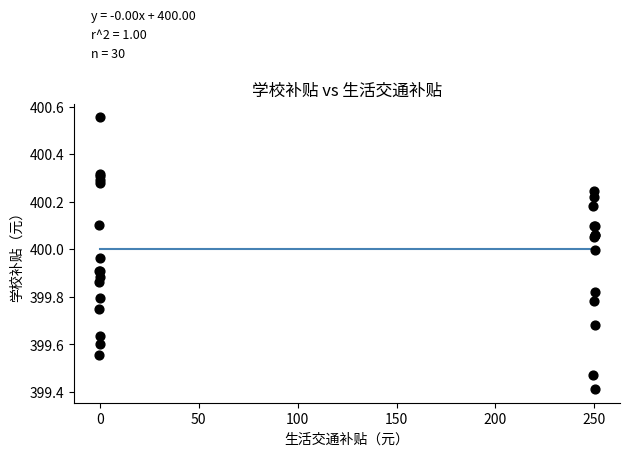

What Y value in the scatter plot is closest to 399?

399.4